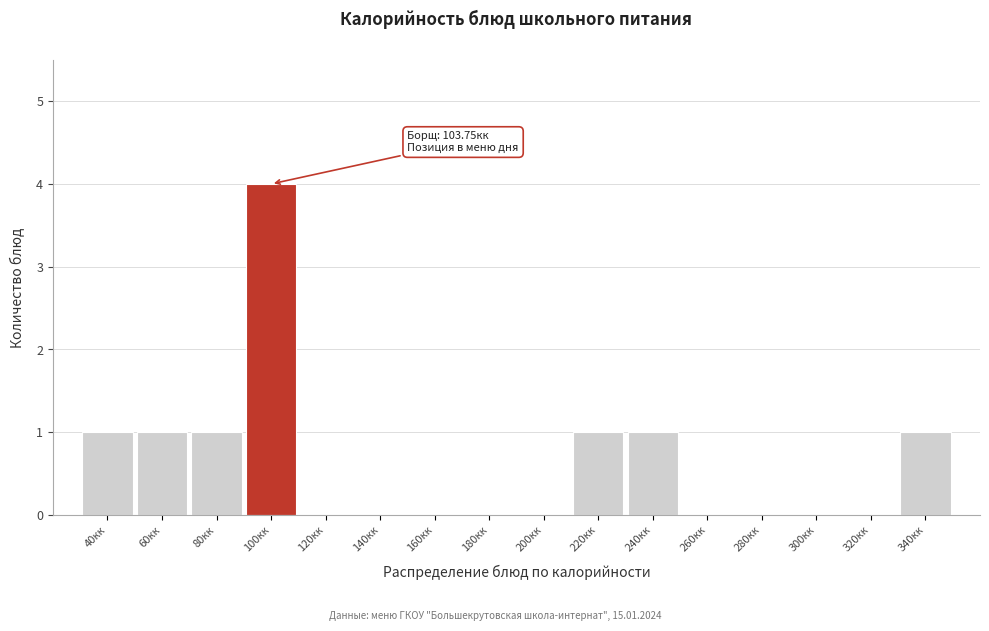

Reading left to right, what are all the values shown in this chart?

40кк=1	60кк=1	80кк=1	100кк=4	120кк=0	140кк=0	160кк=0	180кк=0	200кк=0	220кк=1	240кк=1	260кк=0	280кк=0	300кк=0	320кк=0	340кк=1